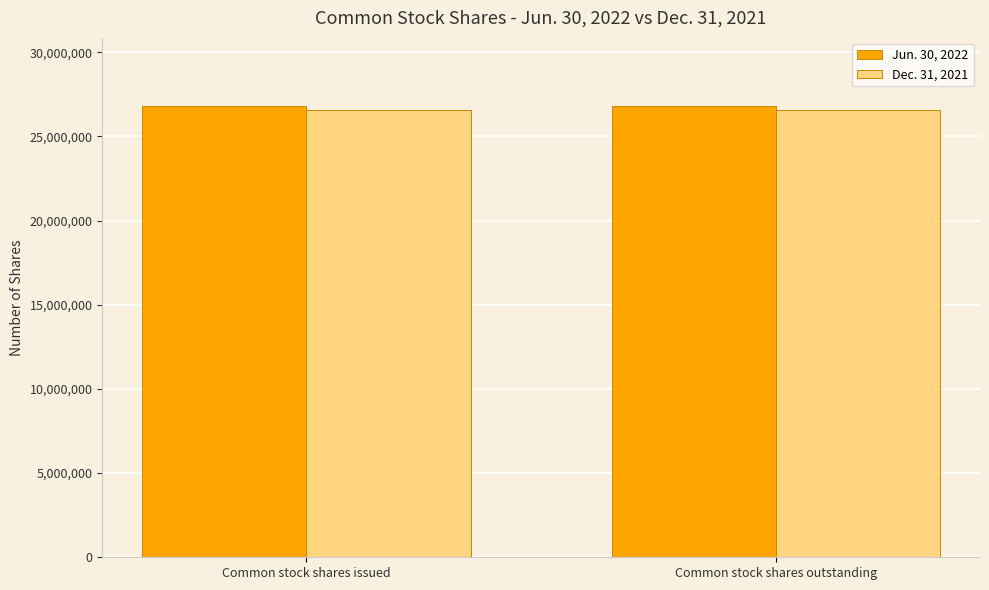

How many categories are shown in the chart?

2